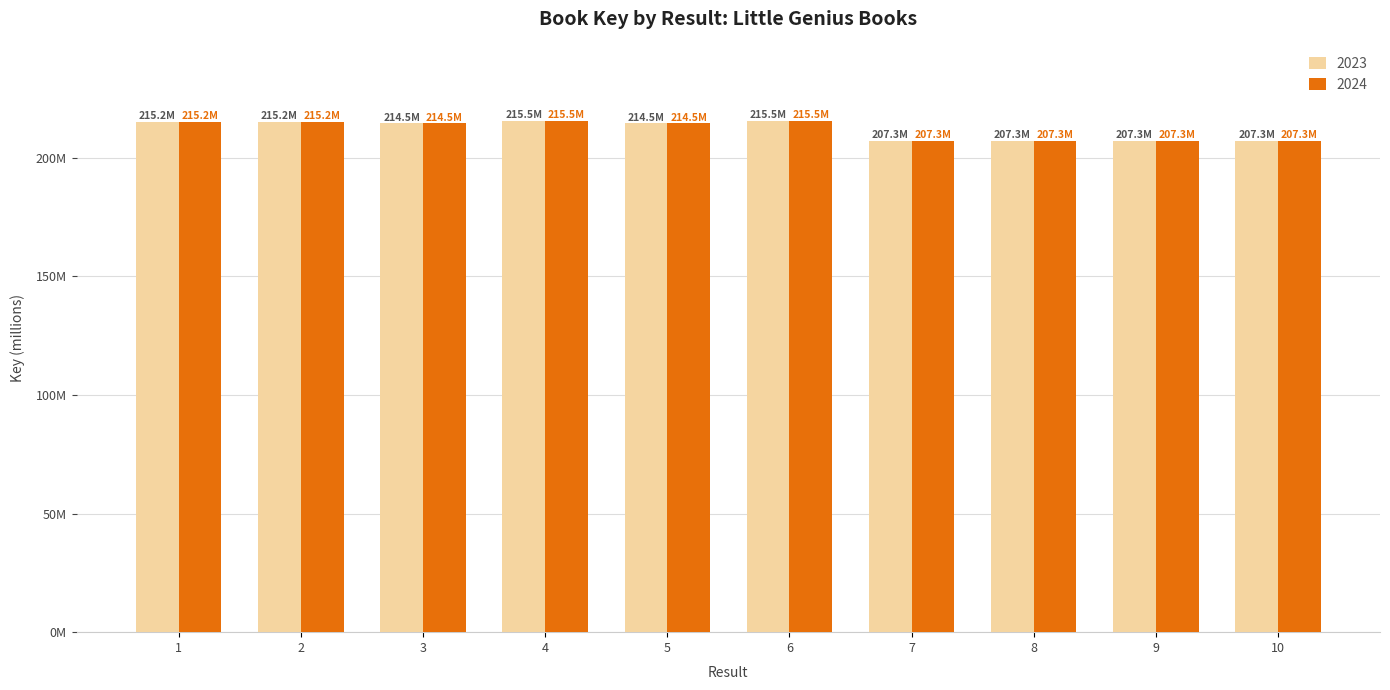

Does the chart contain any negative values?

No